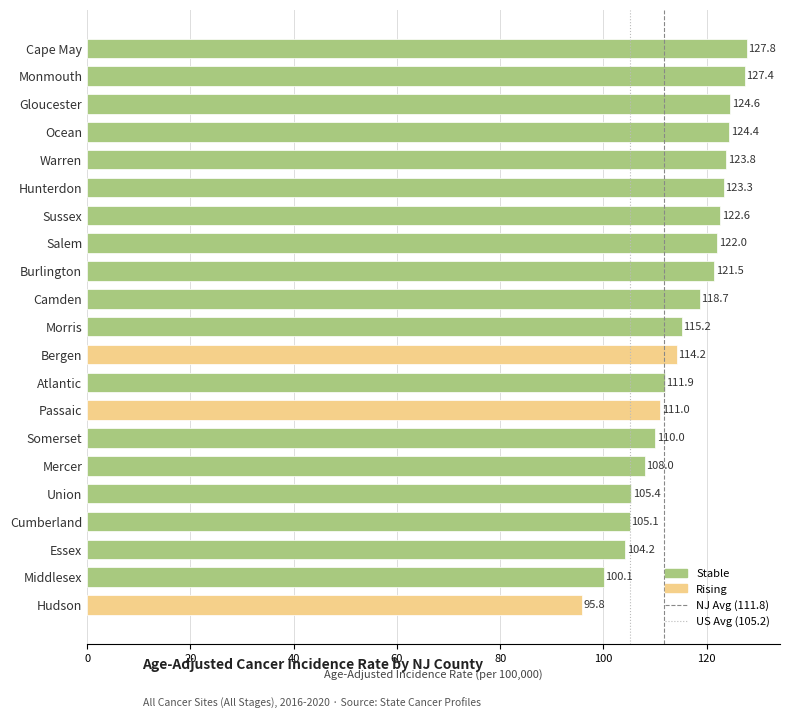

Which has a higher value, Salem or Passaic?

Salem